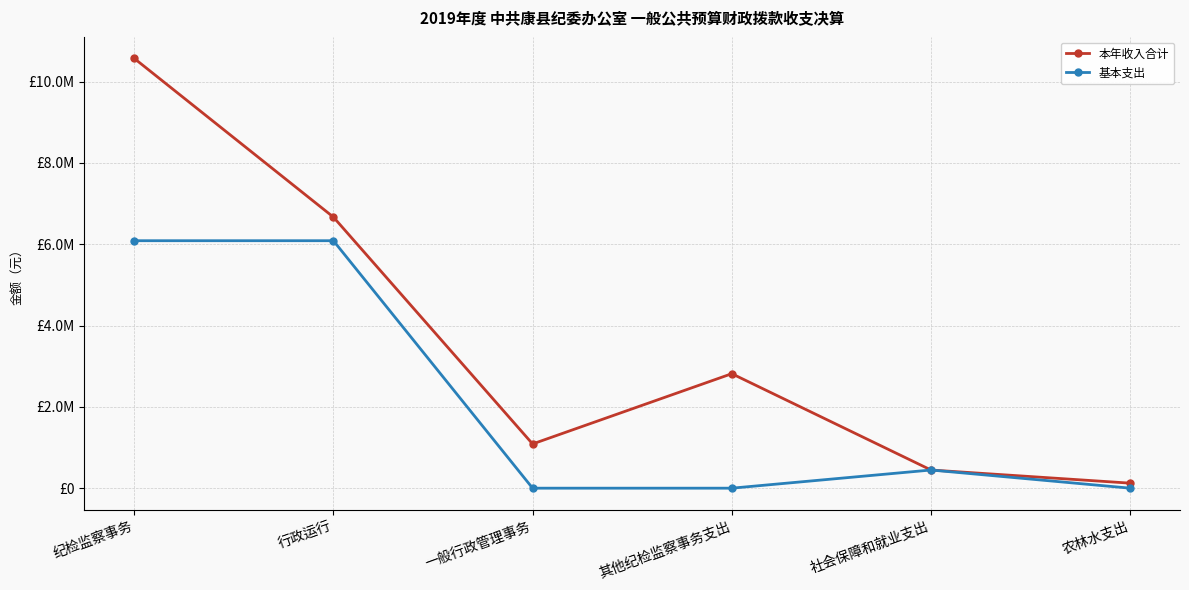

Is this an area chart (filled region under the line)?

No